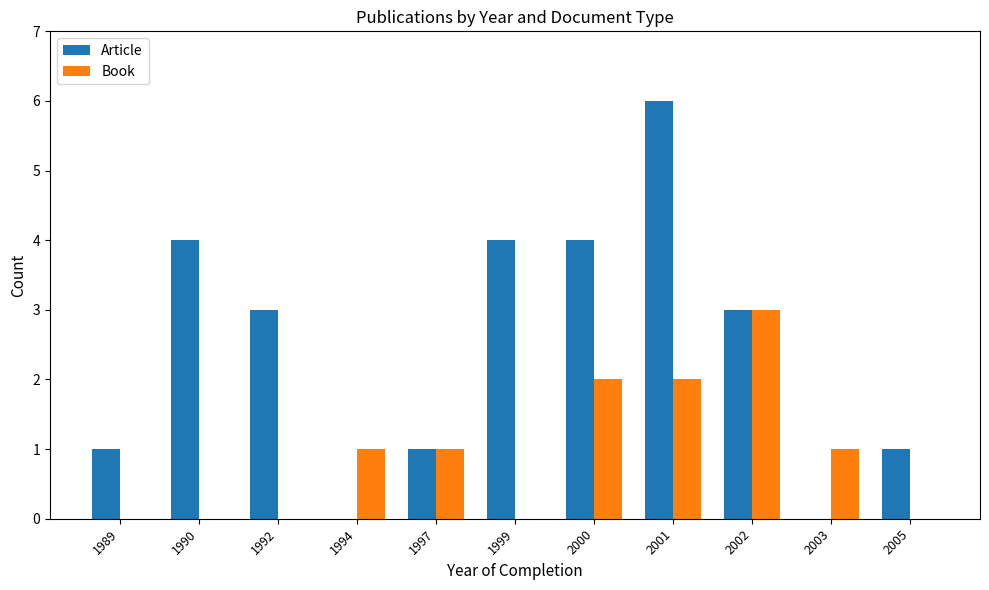

Which series has the largest total across all categories?

Article